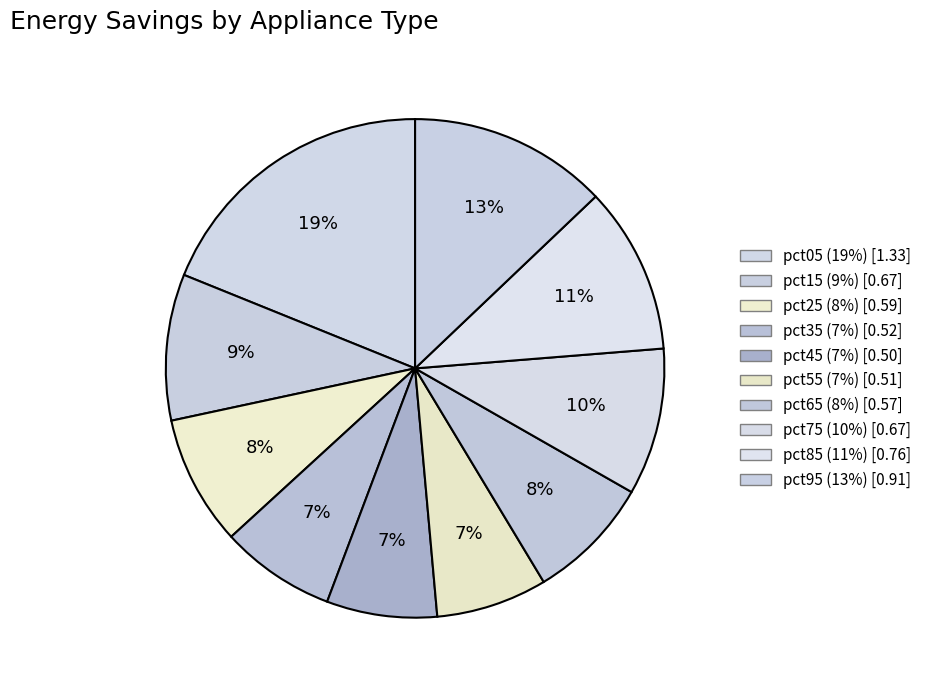

What portion of the pie excludes pct75?

90.5%